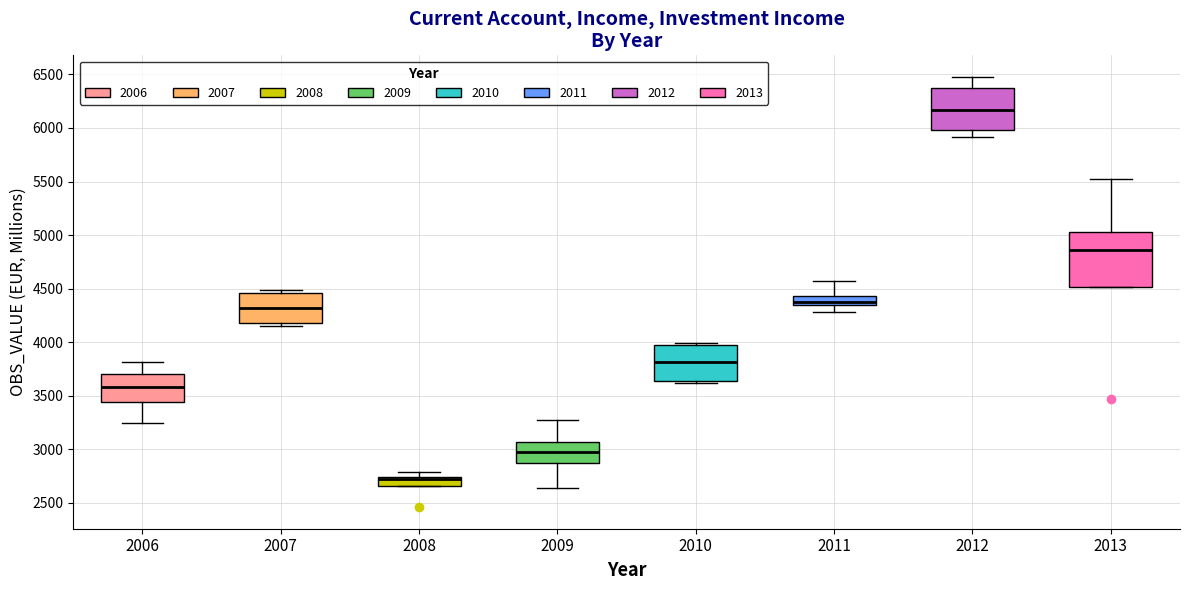

Which box's median line is the highest?

2012